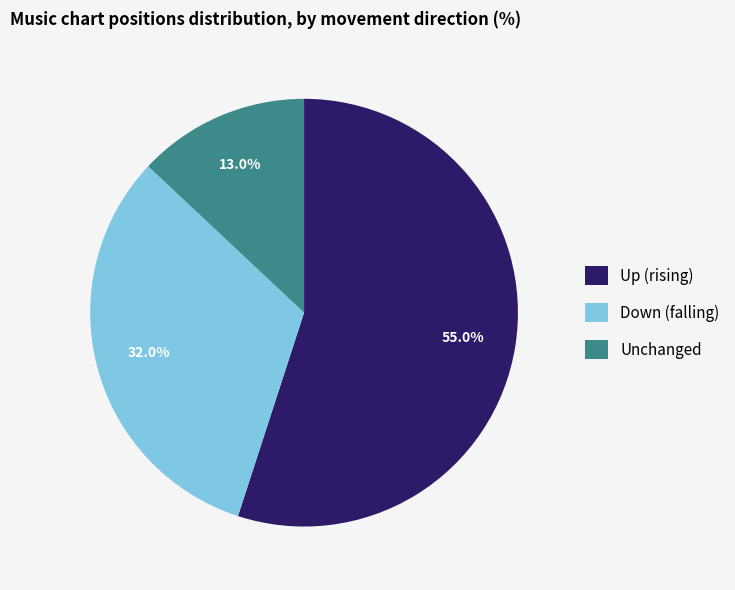

What is the smallest slice in the pie chart?

Unchanged